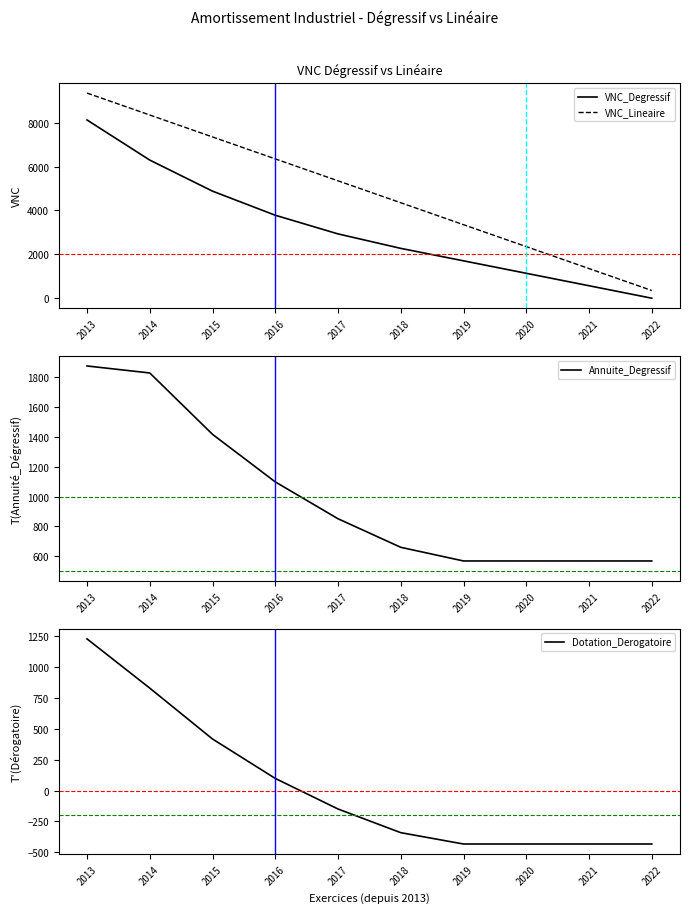

What is the total value across all series at 2018?

6941.8